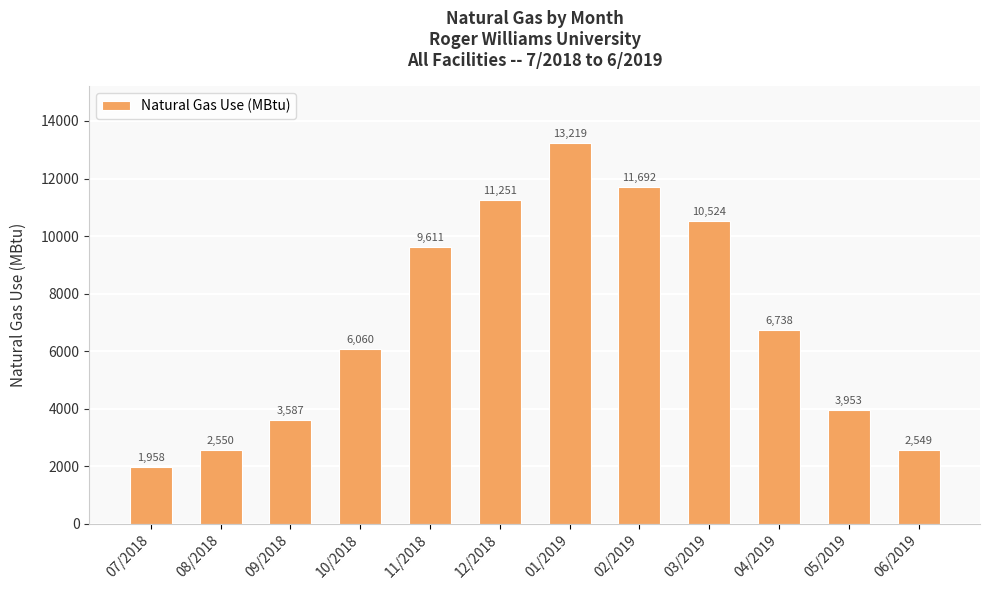

True or false: the data shows 4063.0 at 06/2019.

False